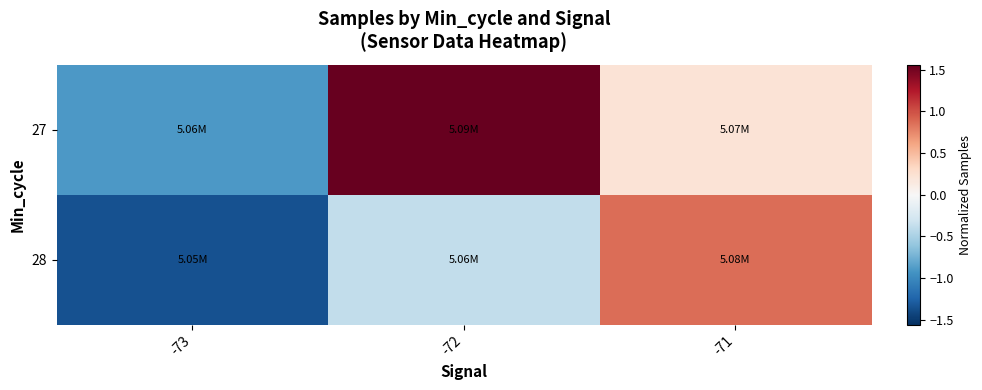

Reading right to left, extract all data points from this chart.

27: -71=0.2	-72=1.6	-73=-0.9
28: -71=0.9	-72=-0.4	-73=-1.4